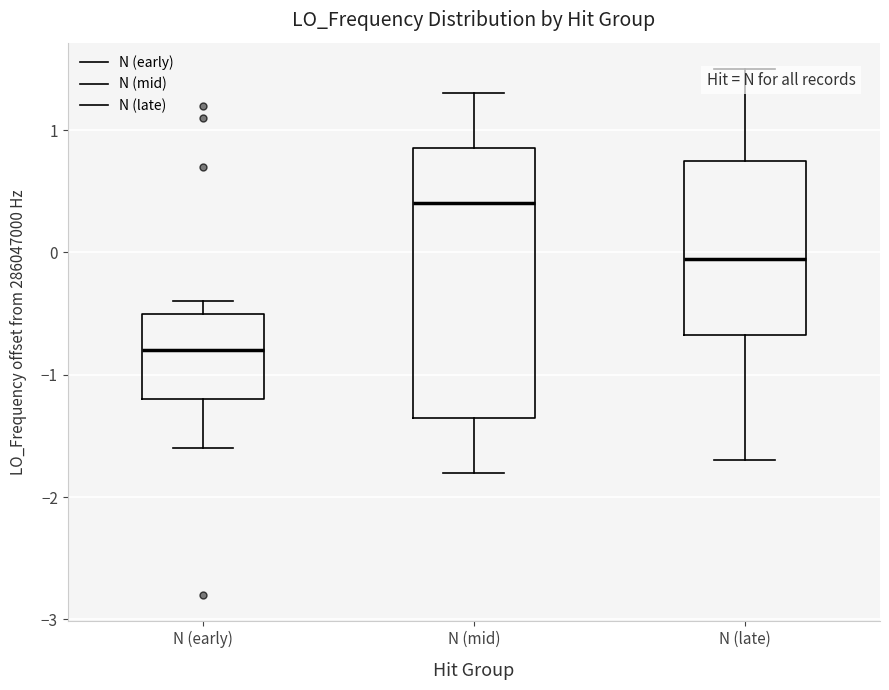

Comparing the boxes themselves (not the whiskers), which one is the tallest?

N (mid)